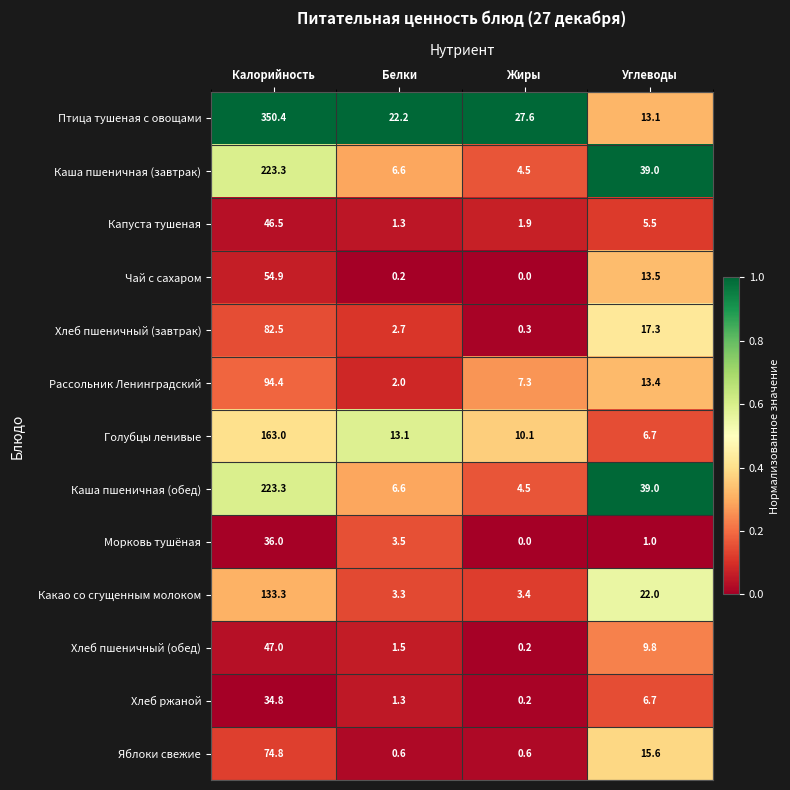

True or false: Птица тушеная с овощами has a value of 13.1 at Углеводы.

True